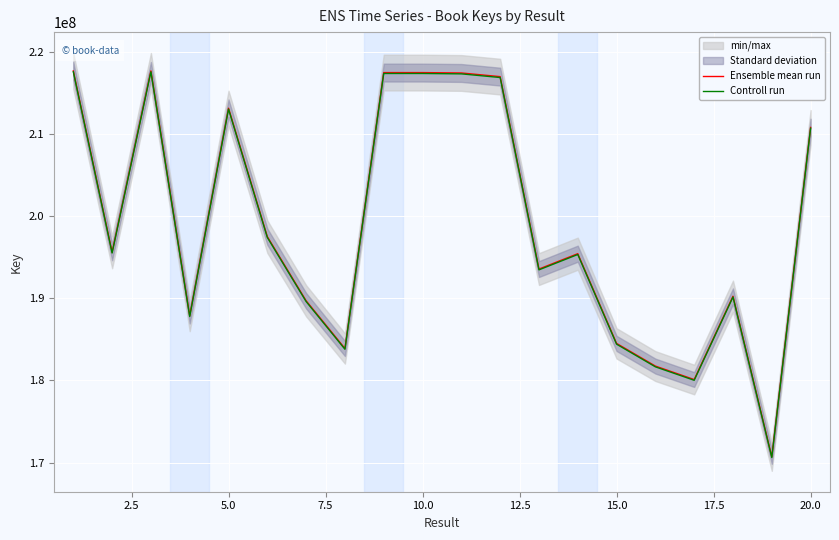

Reading left to right, what are all the values shown in this chart?

Ensemble mean run: 217665792.0	195606029.0	217665875.0	187872259.0	213124529.0	197496740.0	189693413.0	183889590.0	217459339.0	217459258.0	217413169.0	216967742.0	193554980.0	195424243.0	184506846.0	181749249.0	180110480.0	190245303.0	170711199.0	210786774.0
Controll run: 217556959.1	195508226.0	217557042.1	187778322.9	213017966.7	197397991.6	189598566.3	183797645.2	217350609.3	217350528.4	217304462.4	216859258.1	193458202.5	195326530.9	184414592.6	181658374.4	180020424.8	190150180.3	170625843.4	210681380.6